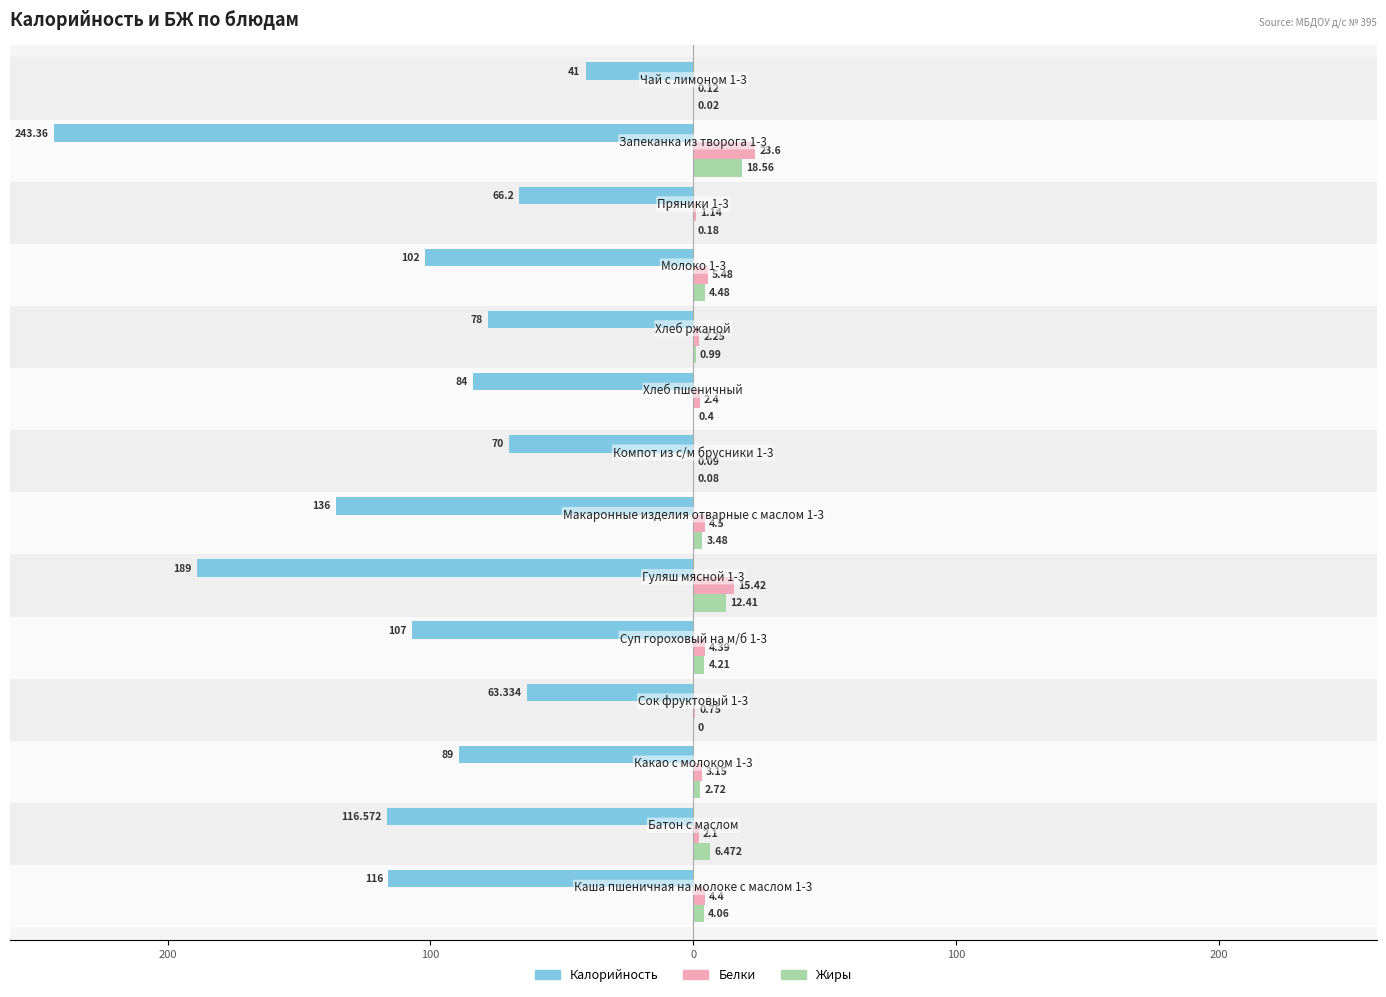

What are all the series names shown in the legend?

Калорийность, Белки, Жиры